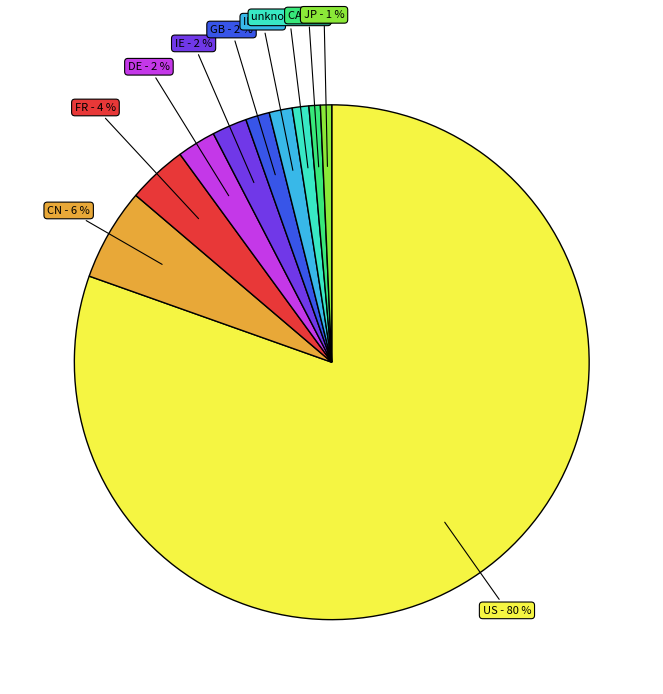

Does CA account for over 50% of the chart?

No